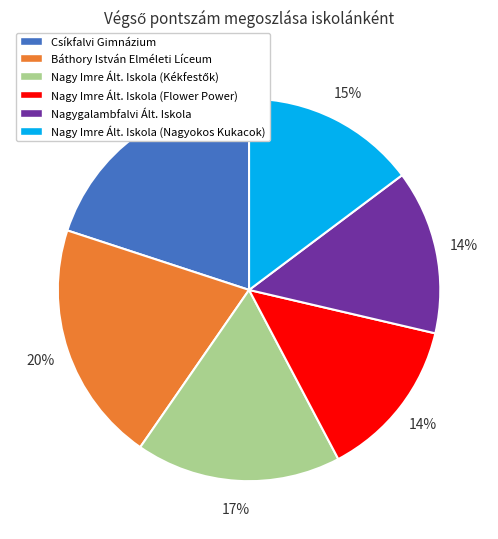

Count the number of slices in the pie.

6